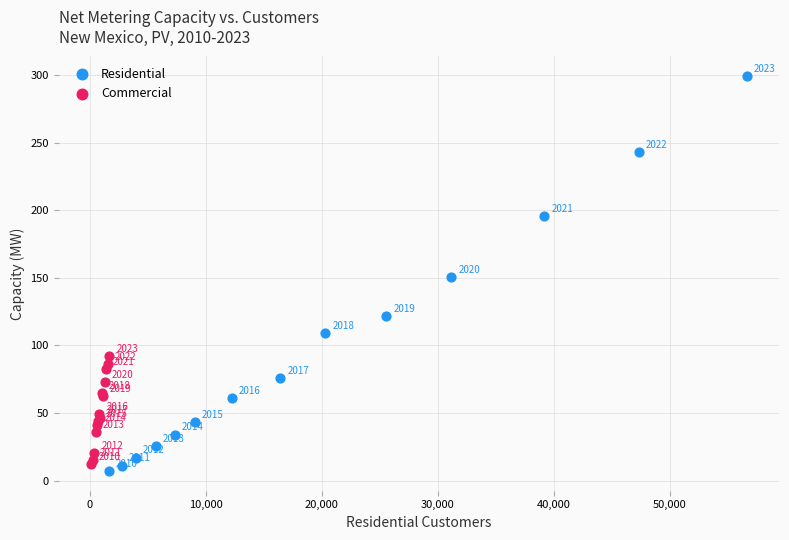

What are all the series names shown in the legend?

Residential, Commercial